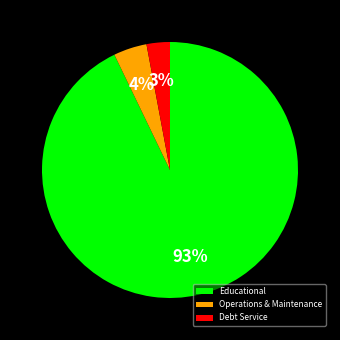

Do Educational and Operations & Maintenance together represent more than half of the pie?

Yes